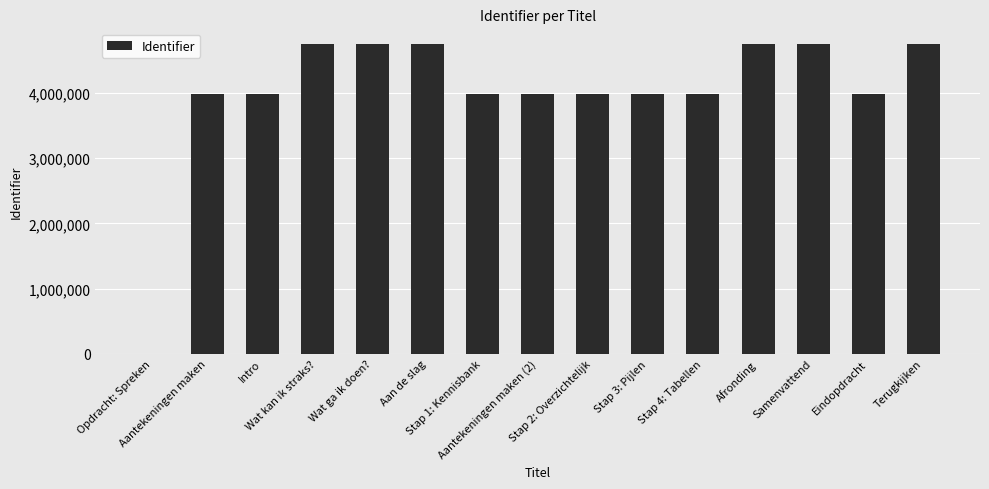

Are the bars horizontal?

No